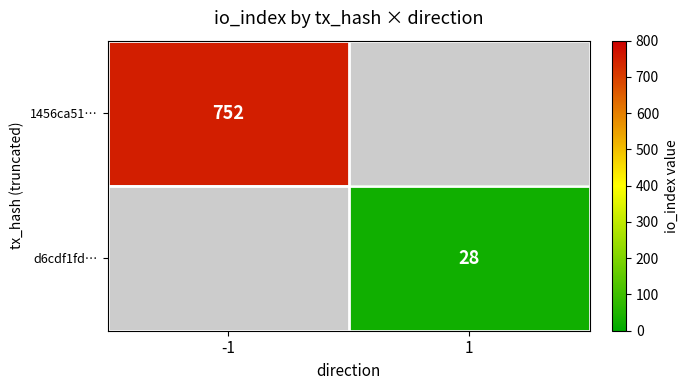

Is the value of 1456ca51… at -1 greater than the value of d6cdf1fd… at 1?

Yes